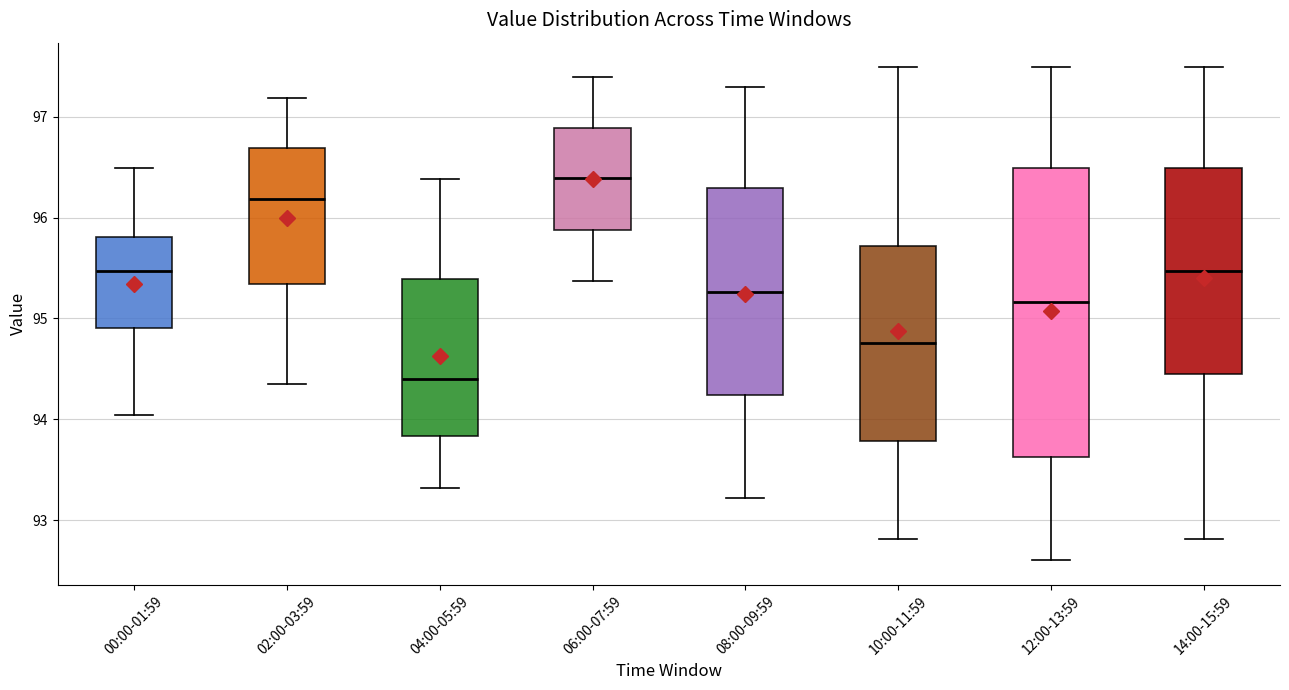

Which box is the tallest, from its lower edge to its upper edge?

12:00-13:59